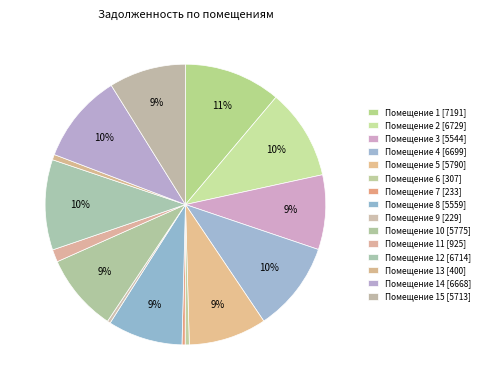

Count the number of slices in the pie.

15